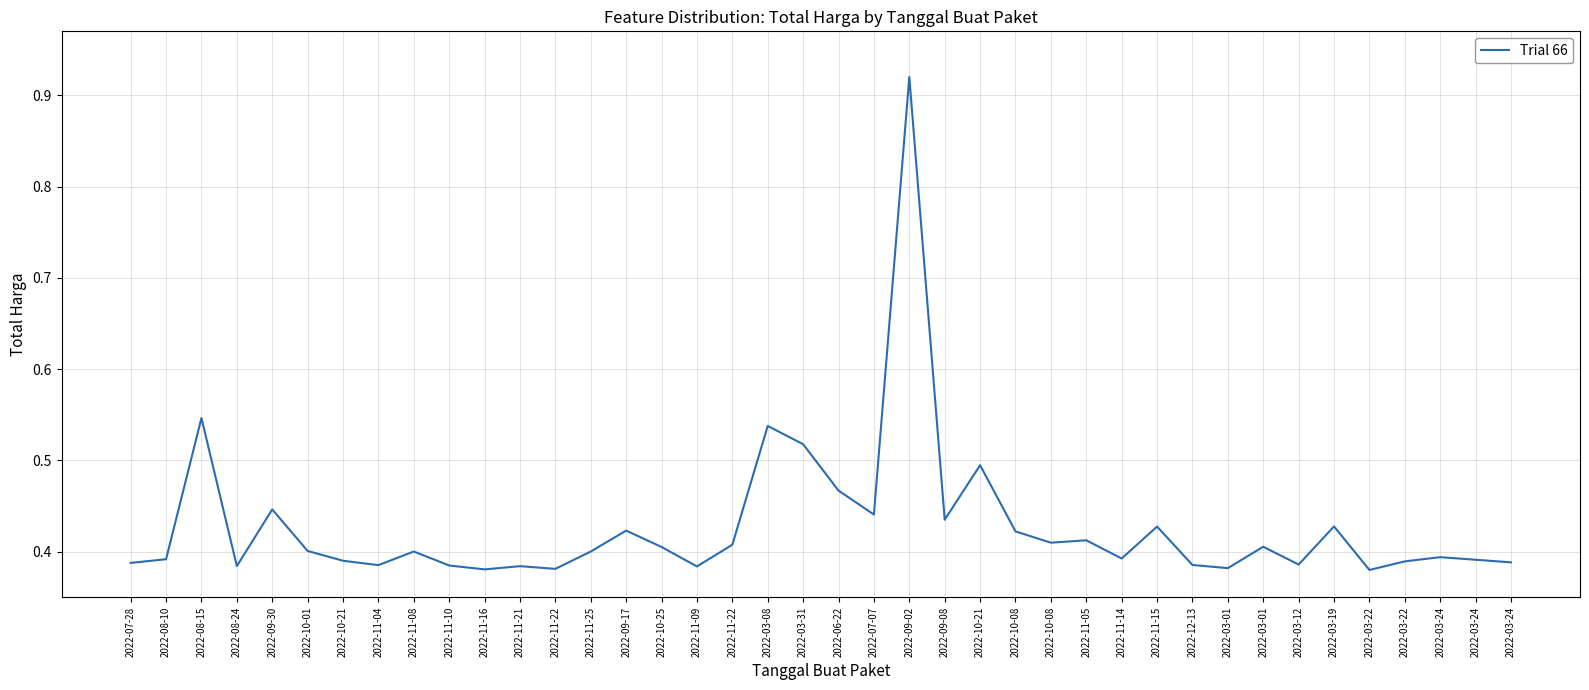

The chart shows a value of 0.6 at 2022-11-10. True or false?

False